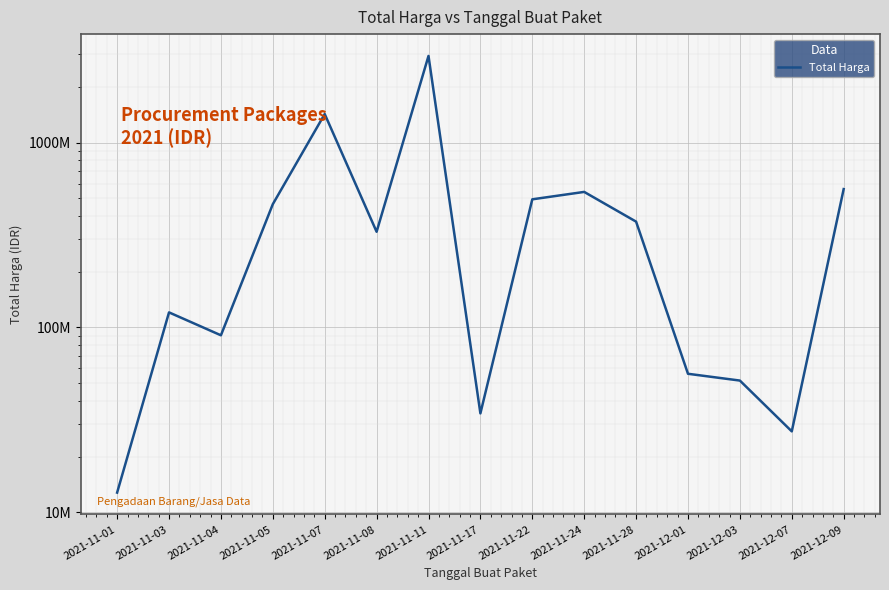

True or false: the data shows 56152800 at 2021-12-01.

True